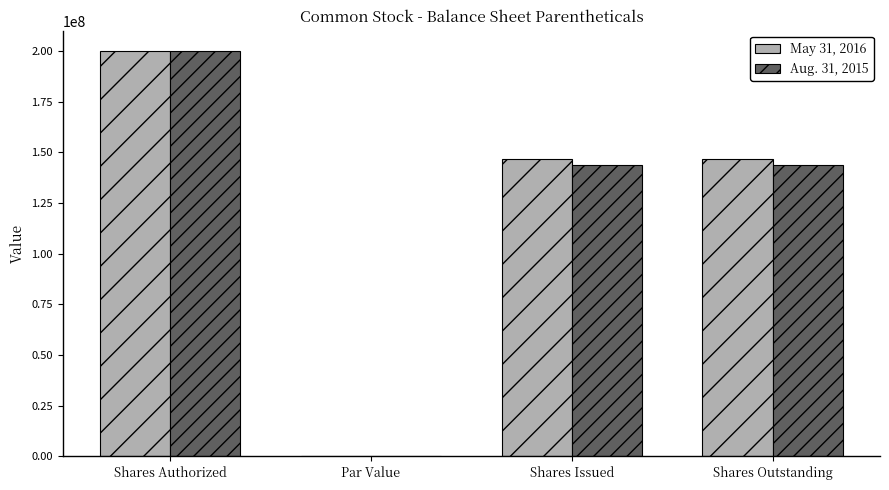

Count the May 31, 2016 values in the range 146744566 to 200000000.

3